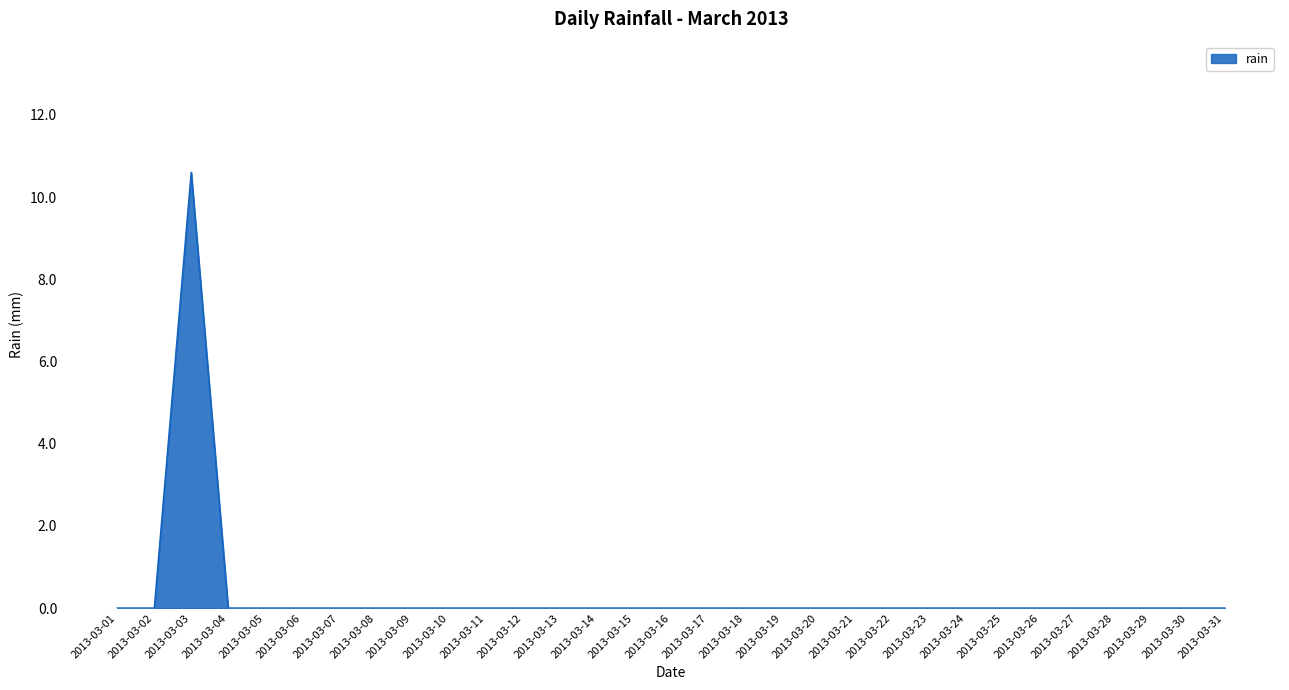

The value at 2013-03-03 is 6.4. True or false?

False